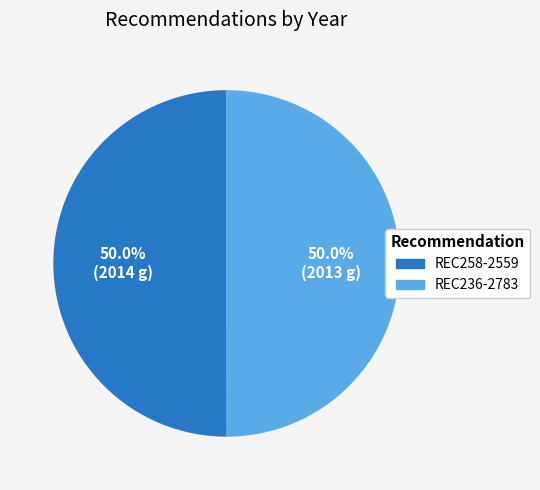

Approximately how many times larger is the value at REC236-2783 compared to REC258-2559?

1.0